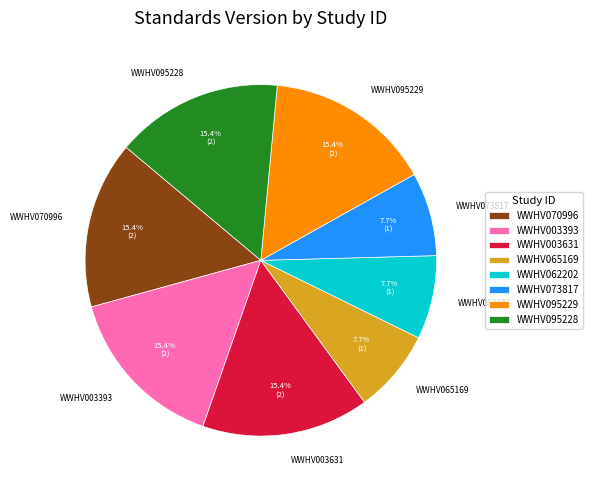

Does WWHV003631 account for over 50% of the chart?

No